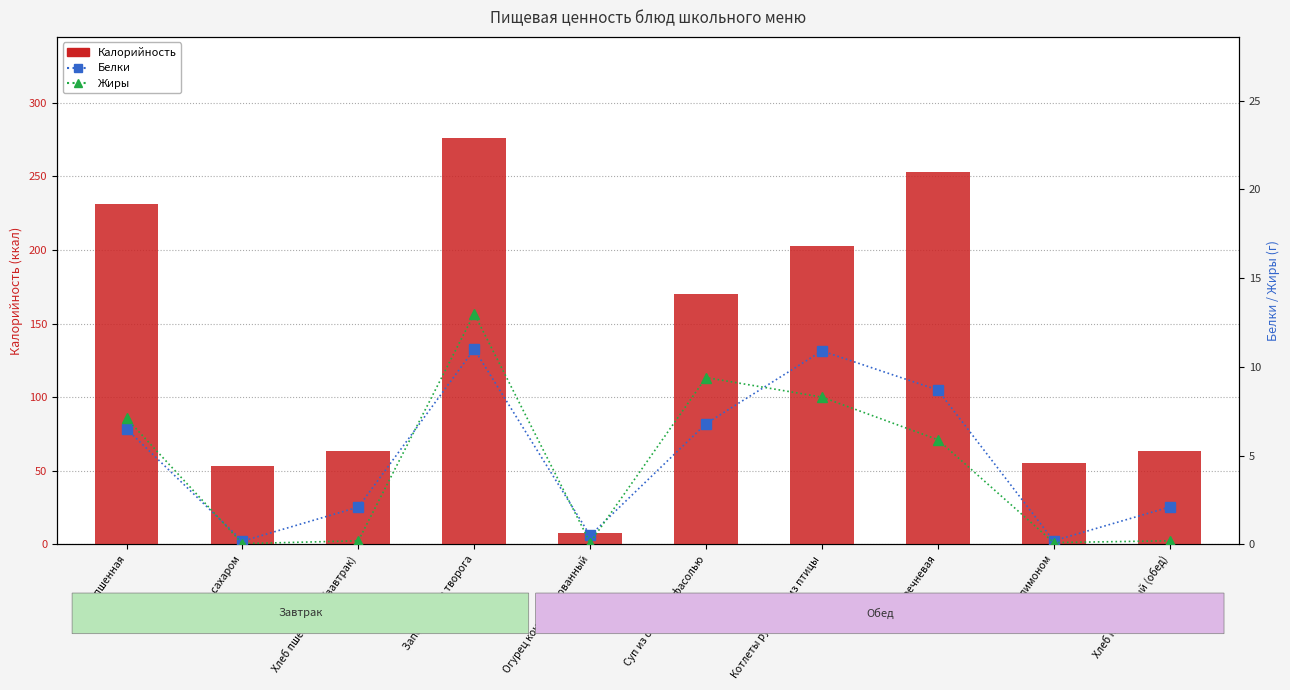

Reading left to right, extract all data points from this chart.

Калорийность: Каша пшенная=231.3	Чай с сахаром=53.1	Хлеб пшеничный (завтрак)=63.3	Запеканка из творога=275.8	Огурец консервированный=8.0	Суп из овощей с фасолью=169.8	Котлеты рубленые из птицы=202.5	Каша гречневая=252.7	Чай с лимоном=55.6	Хлеб пшеничный (обед)=63.3
Белки: Каша пшенная=6.5	Чай с сахаром=0.2	Хлеб пшеничный (завтрак)=2.1	Запеканка из творога=11.0	Огурец консервированный=0.5	Суп из овощей с фасолью=6.8	Котлеты рубленые из птицы=10.9	Каша гречневая=8.7	Чай с лимоном=0.2	Хлеб пшеничный (обед)=2.1
Жиры: Каша пшенная=7.1	Чай с сахаром=0.0	Хлеб пшеничный (завтрак)=0.2	Запеканка из творога=13.0	Огурец консервированный=0.1	Суп из овощей с фасолью=9.4	Котлеты рубленые из птицы=8.3	Каша гречневая=5.9	Чай с лимоном=0.1	Хлеб пшеничный (обед)=0.2